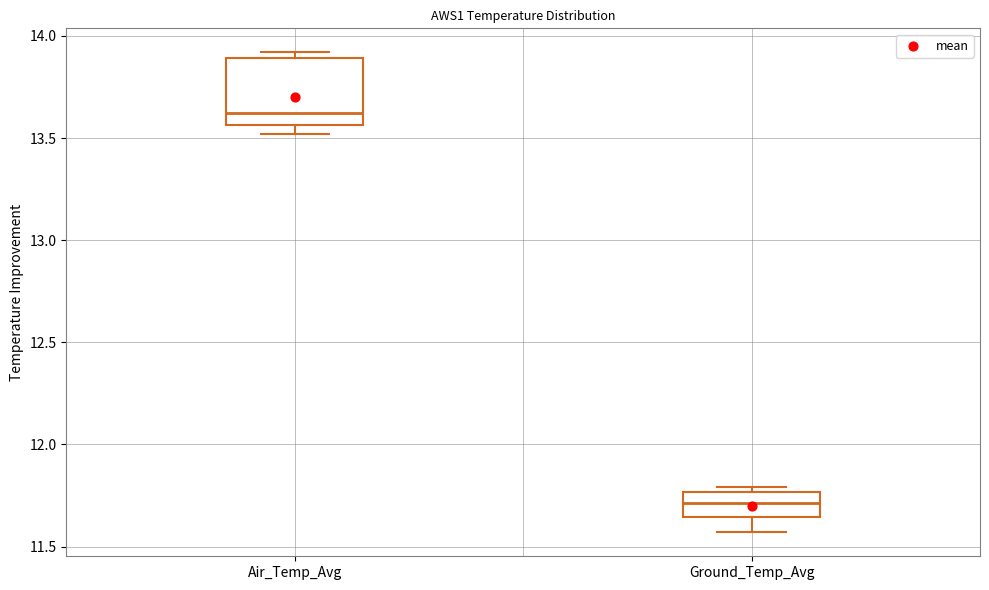

Reading left to right, transcribe this box plot: for each box, give where its median line is, the range the box spans, and where its two whiskers end, as read against the y-axis. The values are not printed on the chart, so give them approximately, as read against the axis.

Air_Temp_Avg: median 13.65, box 13.55 to 13.90, whiskers 13.50 to 13.90 (just above the box's upper edge)
Ground_Temp_Avg: median 11.70, box 11.65 to 11.75, whiskers 11.55 to 11.80